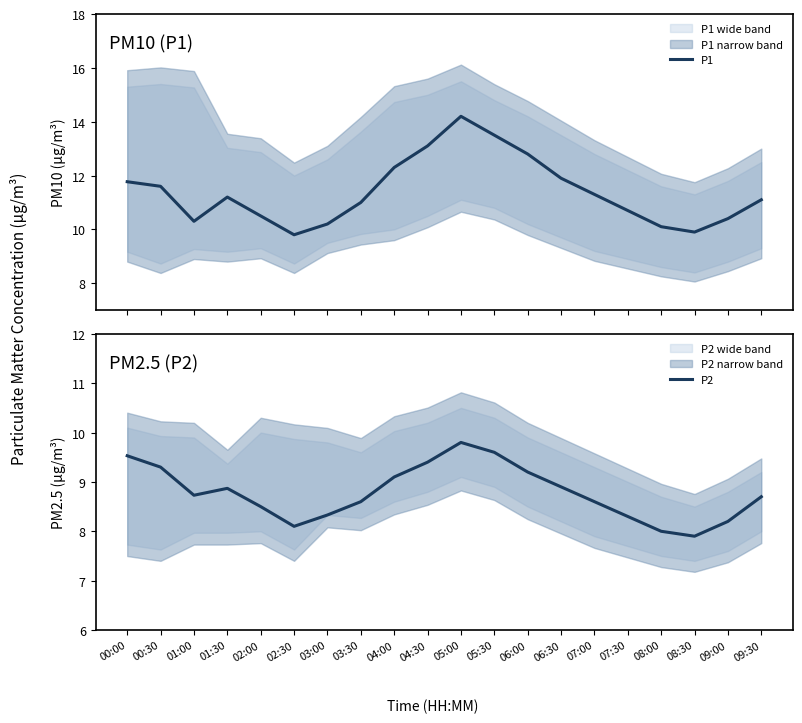

Rank the series by their average value, from lowest to highest.

P2, P1